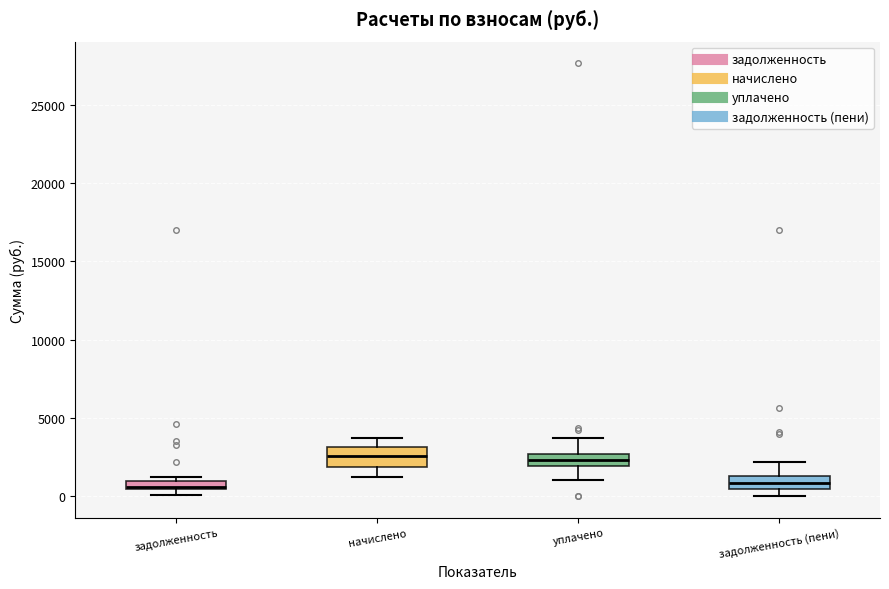

Where does the lower whisker of the box for начислено end on the y-axis? The values are not printed on the chart, so give them approximately, as read against the axis.

1000